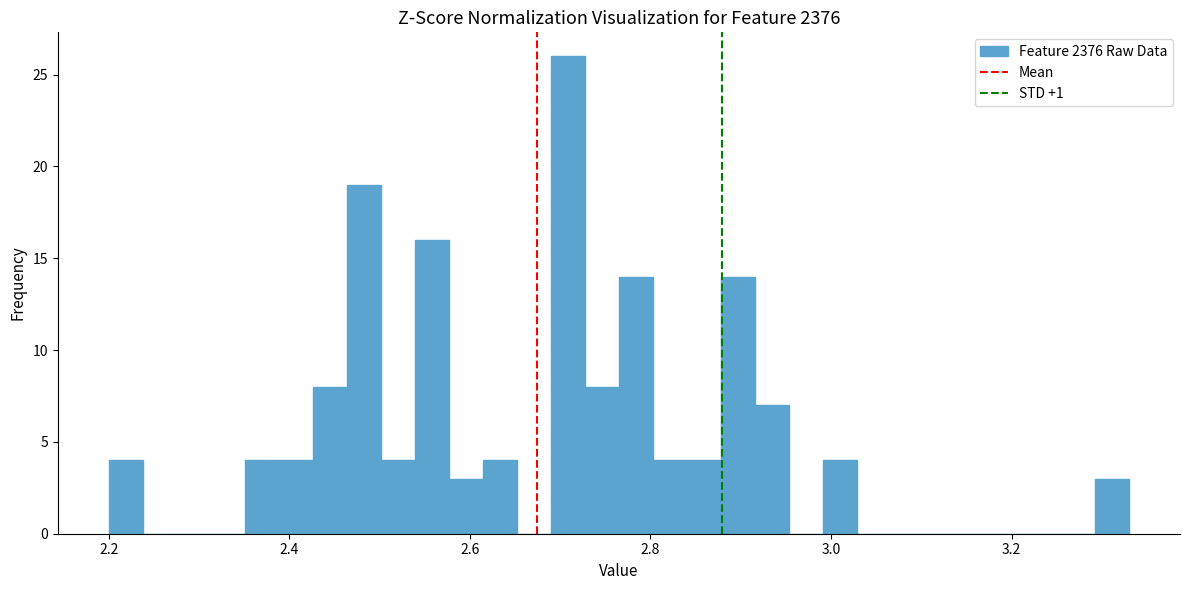

Read against the x-axis, roughly where is the centre of the tallest bar?

2.70